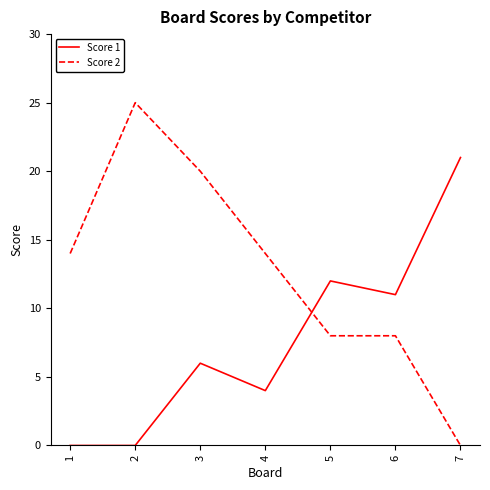

Is it true that Score 2 equals 14 at 6?

False